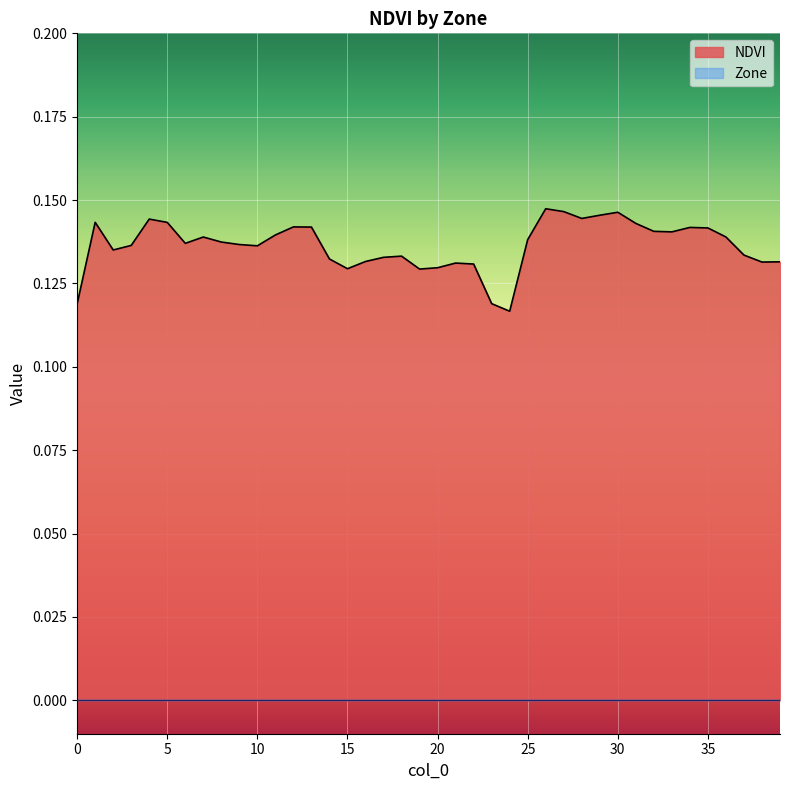

Reading left to right, what are all the values shown in this chart?

0.1	0.1	0.1	0.1	0.1	0.1	0.1	0.1	0.1	0.1	0.1	0.1	0.1	0.1	0.1	0.1	0.1	0.1	0.1	0.1	0.1	0.1	0.1	0.1	0.1	0.1	0.1	0.1	0.1	0.1	0.1	0.1	0.1	0.1	0.1	0.1	0.1	0.1	0.1	0.1